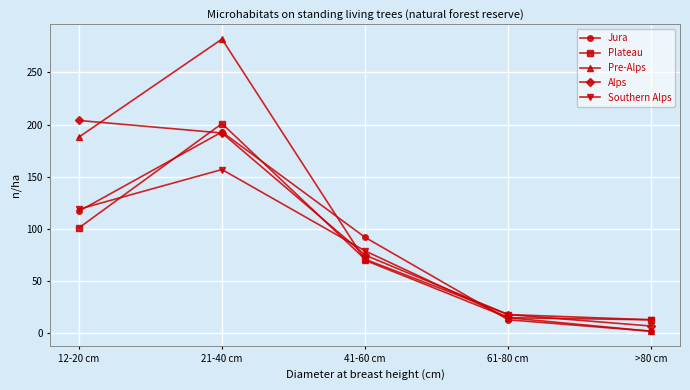

Which category has the highest value across all series?

21-40 cm